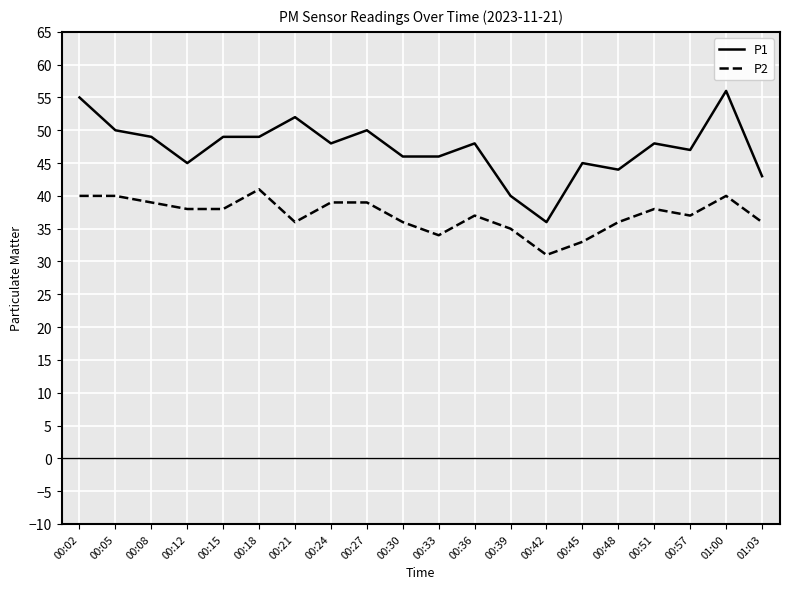

What position from the right is 00:30?

11